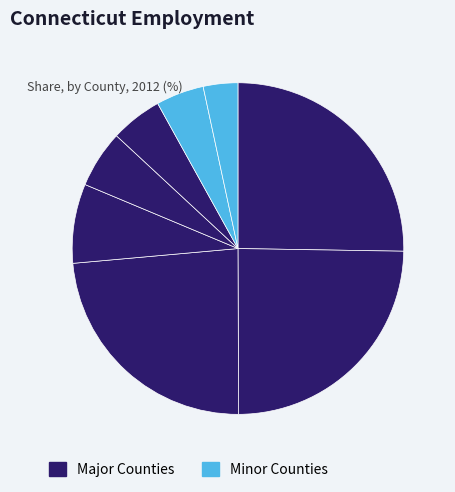

Count the number of slices in the pie.

8